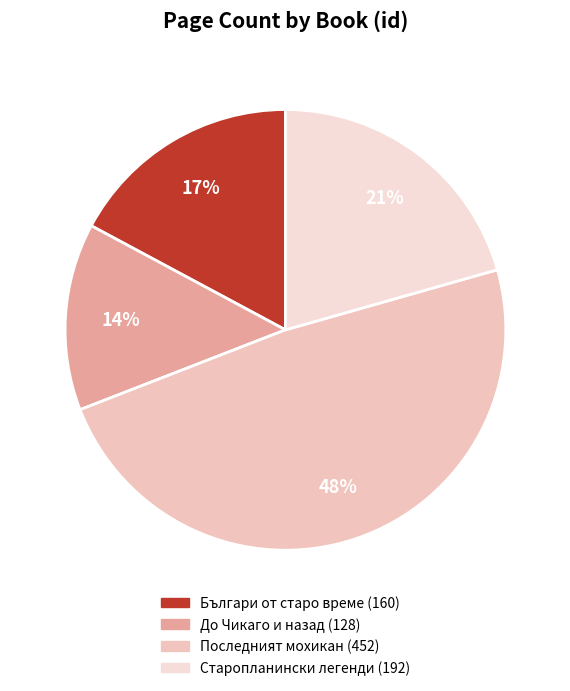

Rank the categories by value from lowest to highest.

До Чикаго и назад (128), Българи от старо време (160), Старопланински легенди (192), Последният мохикан (452)